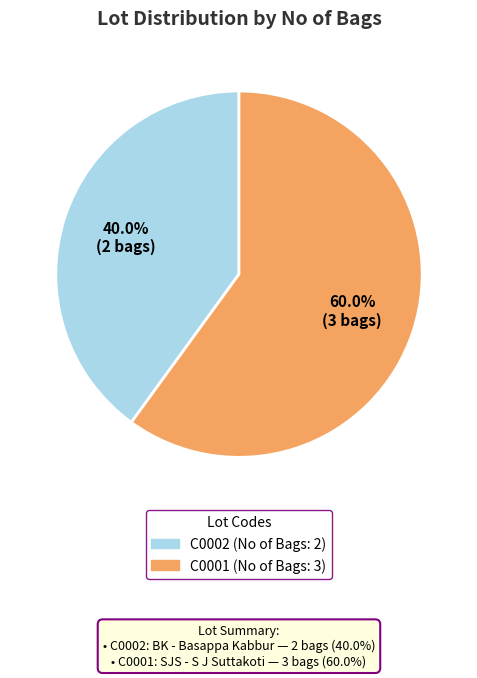

What is the ratio of the value at C0001 to the value at C0002?

1.5